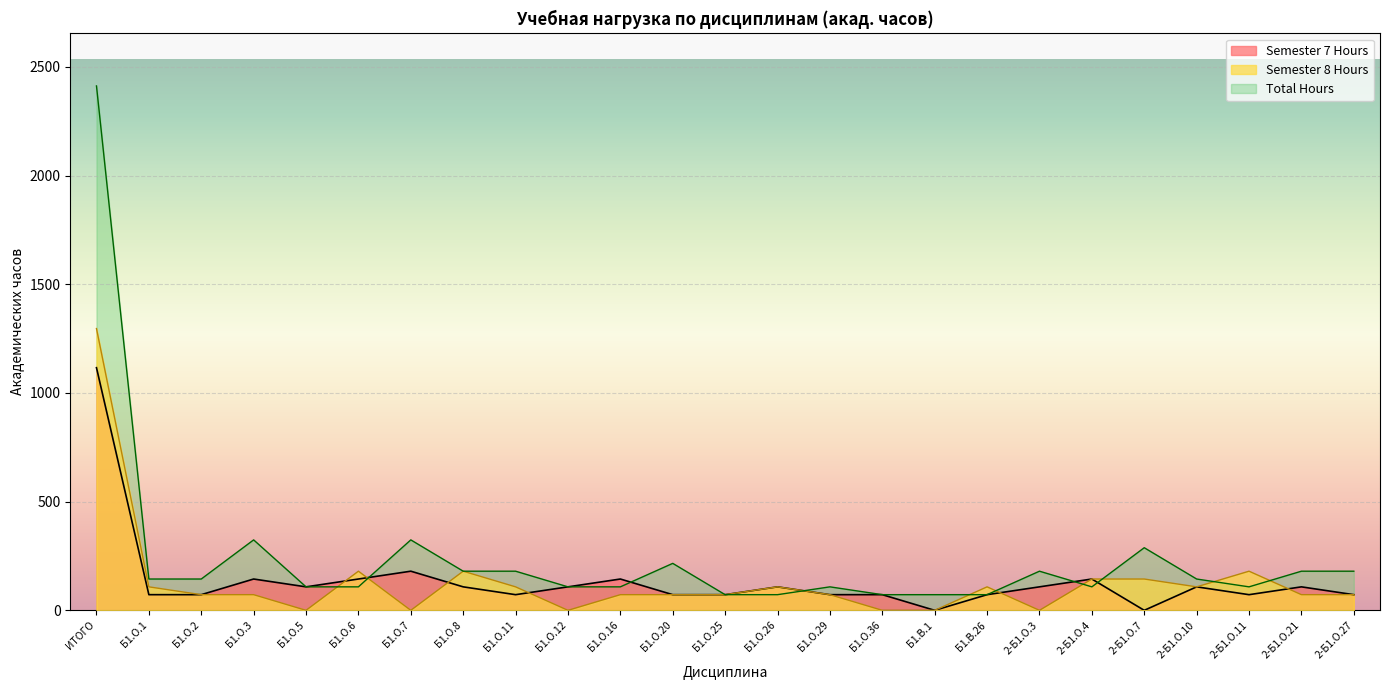

Reading right to left, what are all the values shown in this chart?

Semester 7 Hours: 72	108	72	108	0	144	108	72	0	72	72	108	72	72	144	108	72	108	180	144	108	144	72	72	1116
Semester 8 Hours: 72	72	180	108	144	144	0	108	0	0	72	108	72	72	72	0	108	180	0	180	0	72	72	108	1296
Total Hours: 180	180	108	144	288	108	180	72	72	72	108	72	72	216	108	108	180	180	324	108	108	324	144	144	2412